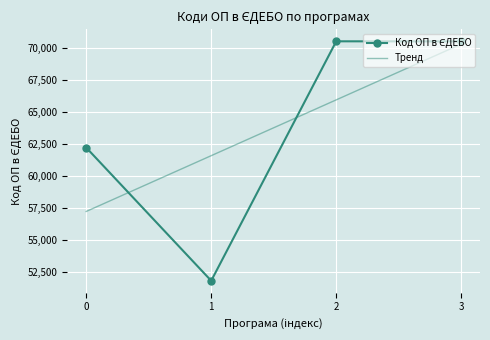

What is the difference between the maximum and minimum values?

18773